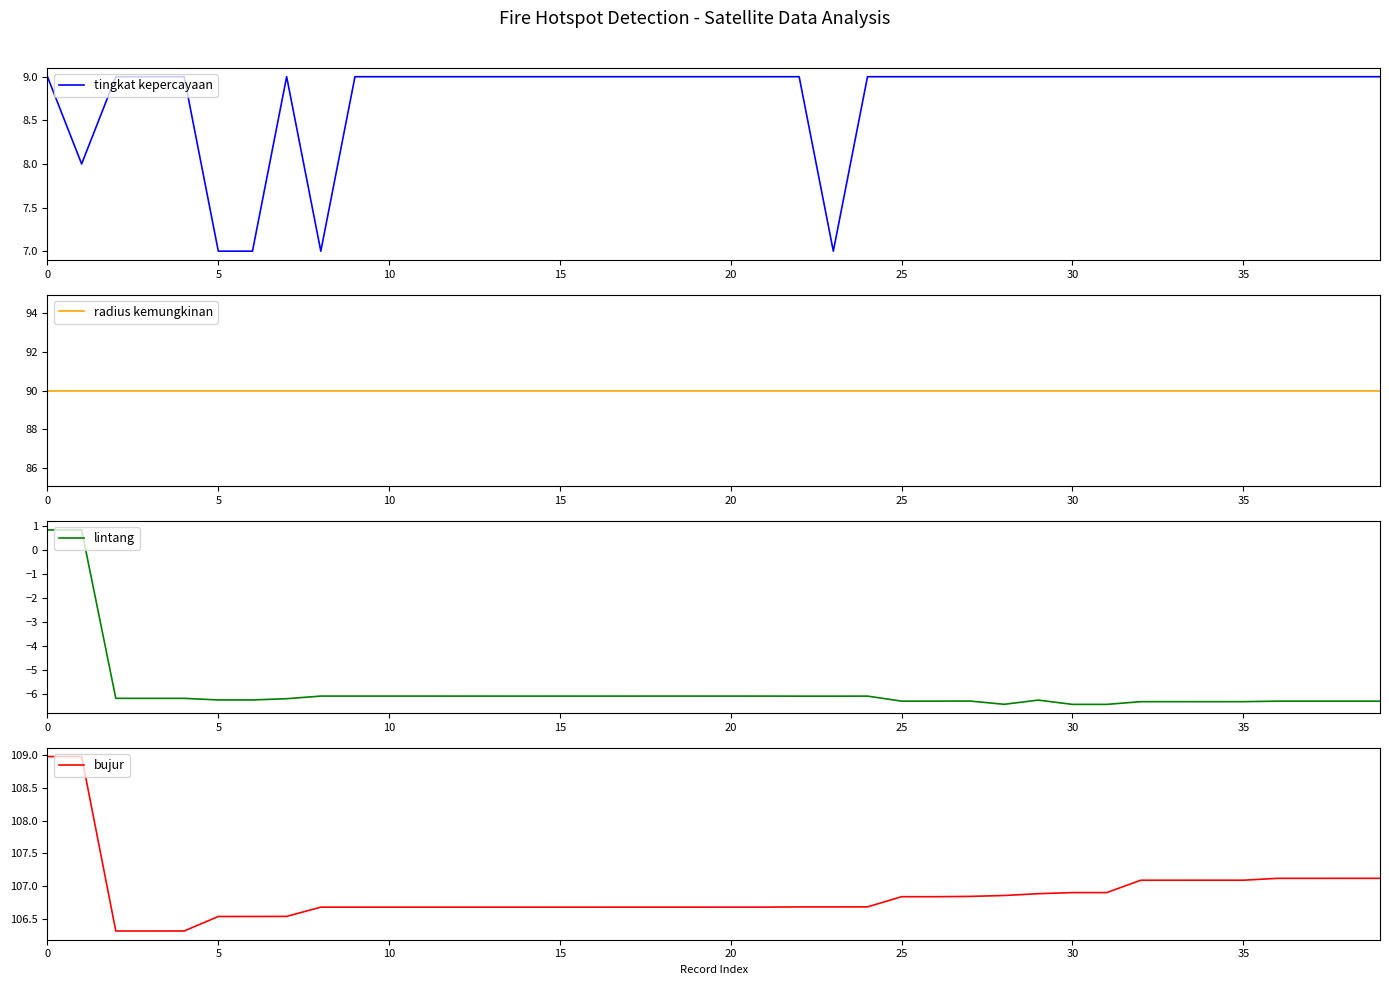

How many interior local valleys does the lintang series have?

10